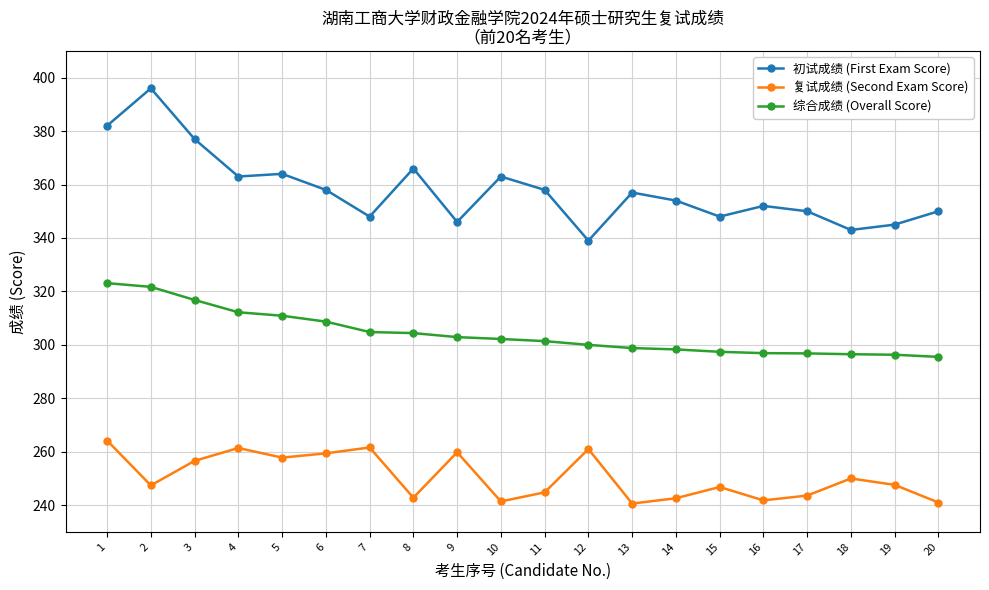

Count the number of categories in the chart.

20